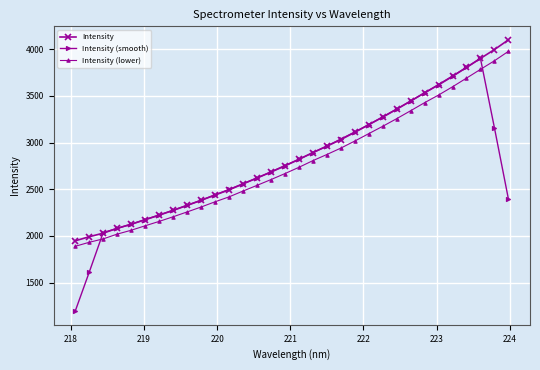

True or false: Intensity has more than 2 points higher than both neighbors.

False